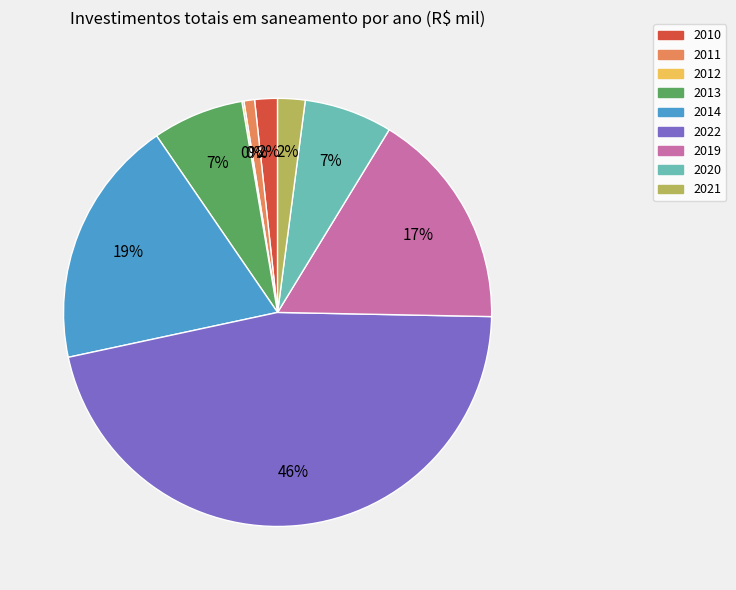

To the nearest percent, what is the difference between the largest and smallest slice percentages?

46%